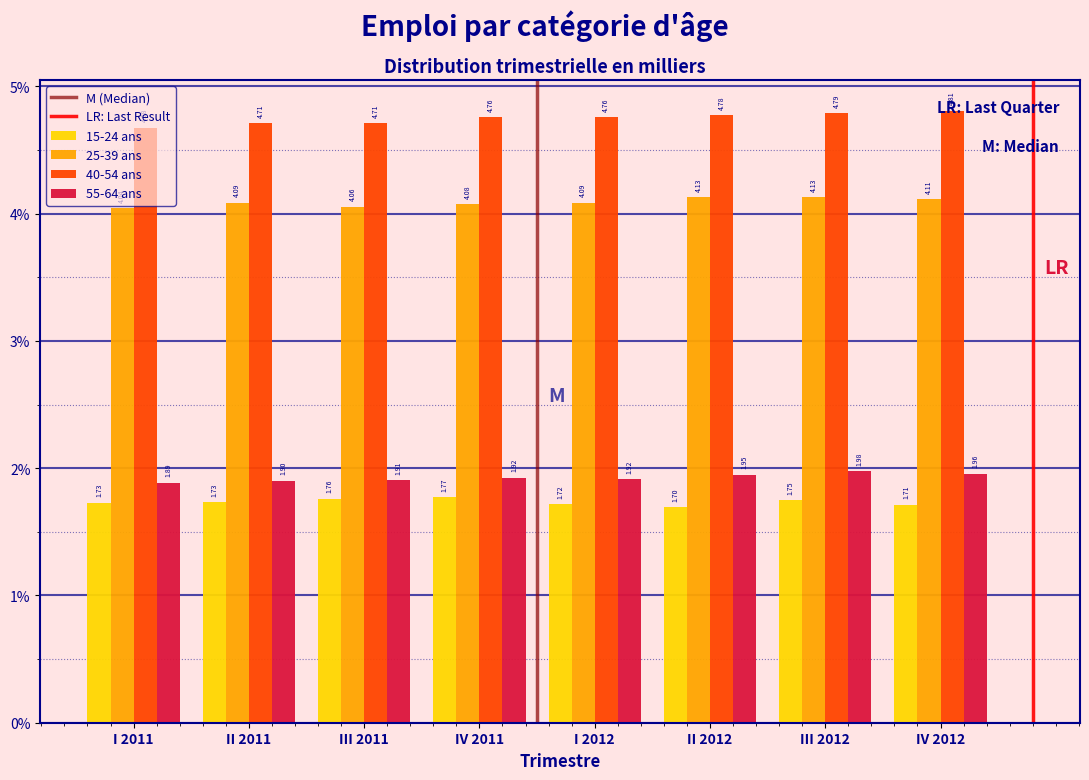

Which series has the largest range (max minus min)?

40-54 ans